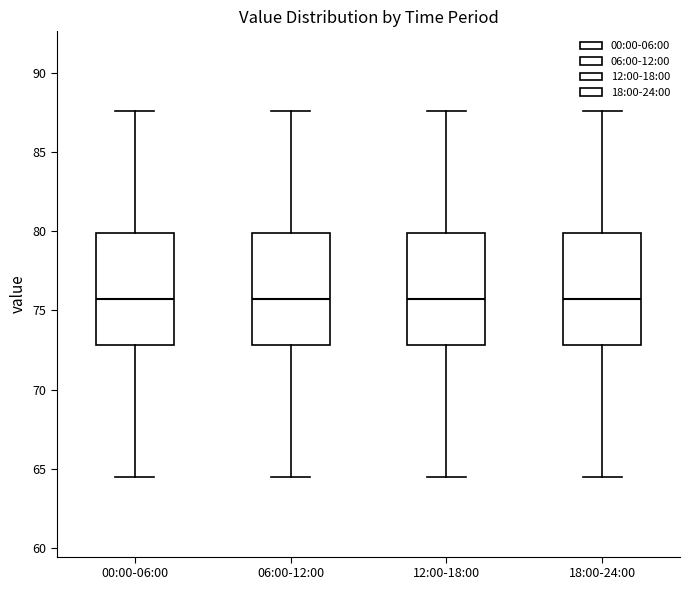

Reading left to right, transcribe this box plot: for each box, give where its median line is, the range the box spans, and where its two whiskers end, as read against the y-axis. The values are not printed on the chart, so give them approximately, as read against the axis.

00:00-06:00: median 75.5, box 73.0 to 80.0, whiskers 64.5 to 87.5
06:00-12:00: median 75.5, box 73.0 to 80.0, whiskers 64.5 to 87.5
12:00-18:00: median 75.5, box 73.0 to 80.0, whiskers 64.5 to 87.5
18:00-24:00: median 75.5, box 73.0 to 80.0, whiskers 64.5 to 87.5